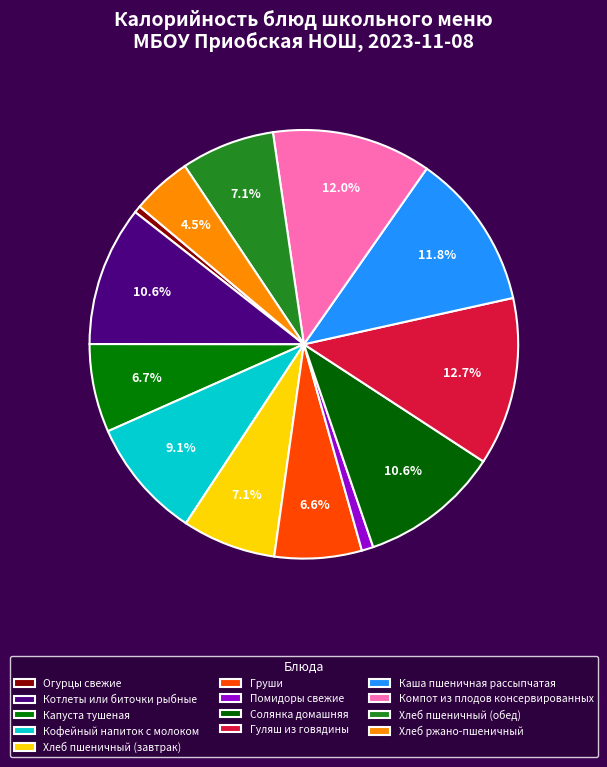

To the nearest percent, what is the average slice percentage?

8%